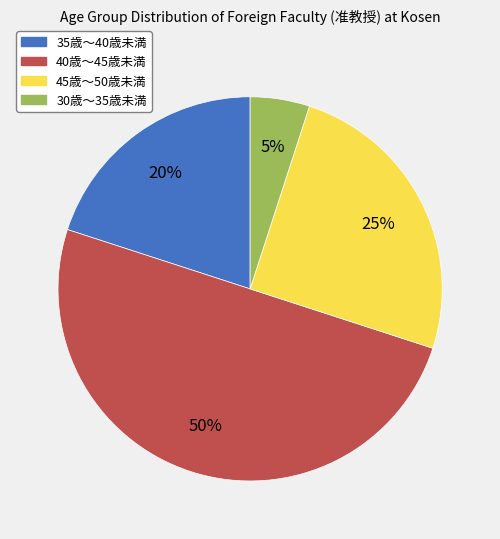

Is it true that 35歳～40歳未満 is 27% of the pie?

False